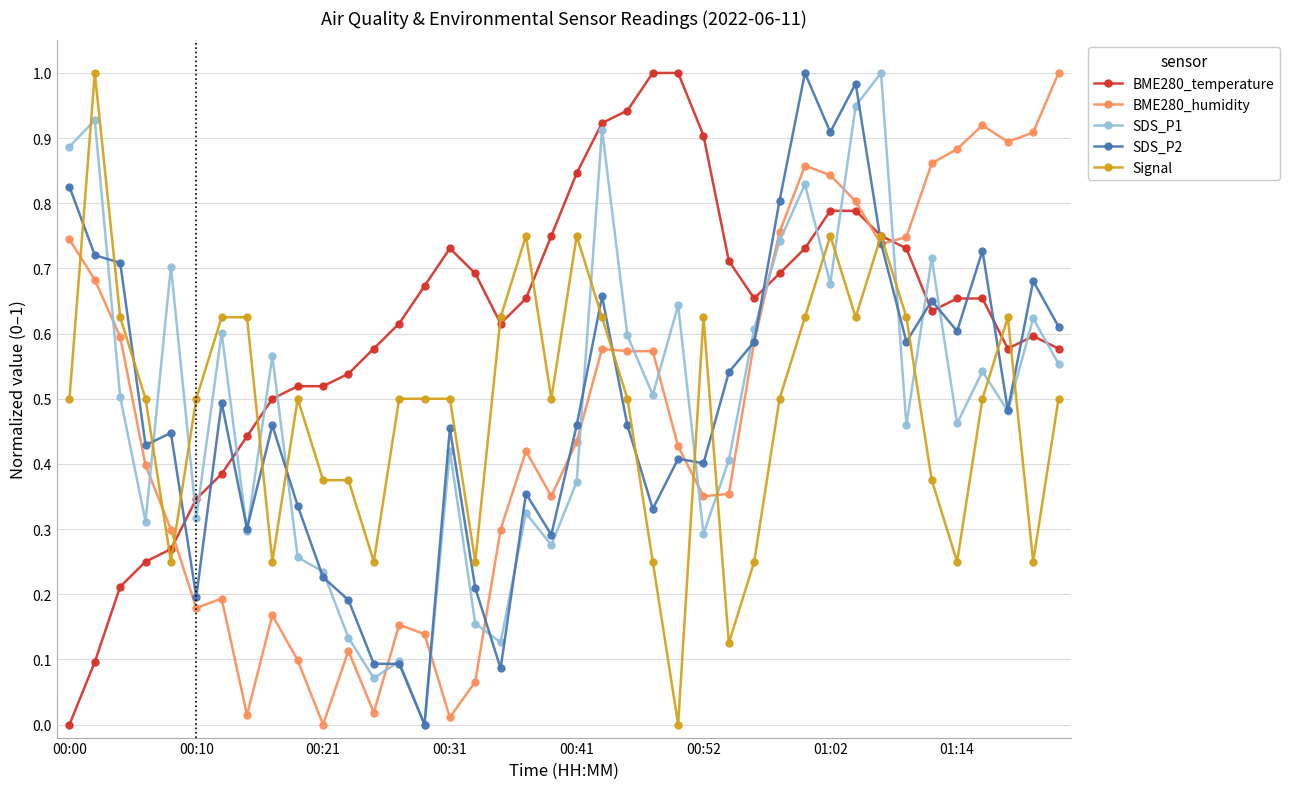

True or false: SDS_P1 has more than 1 points higher than both neighbors.

True